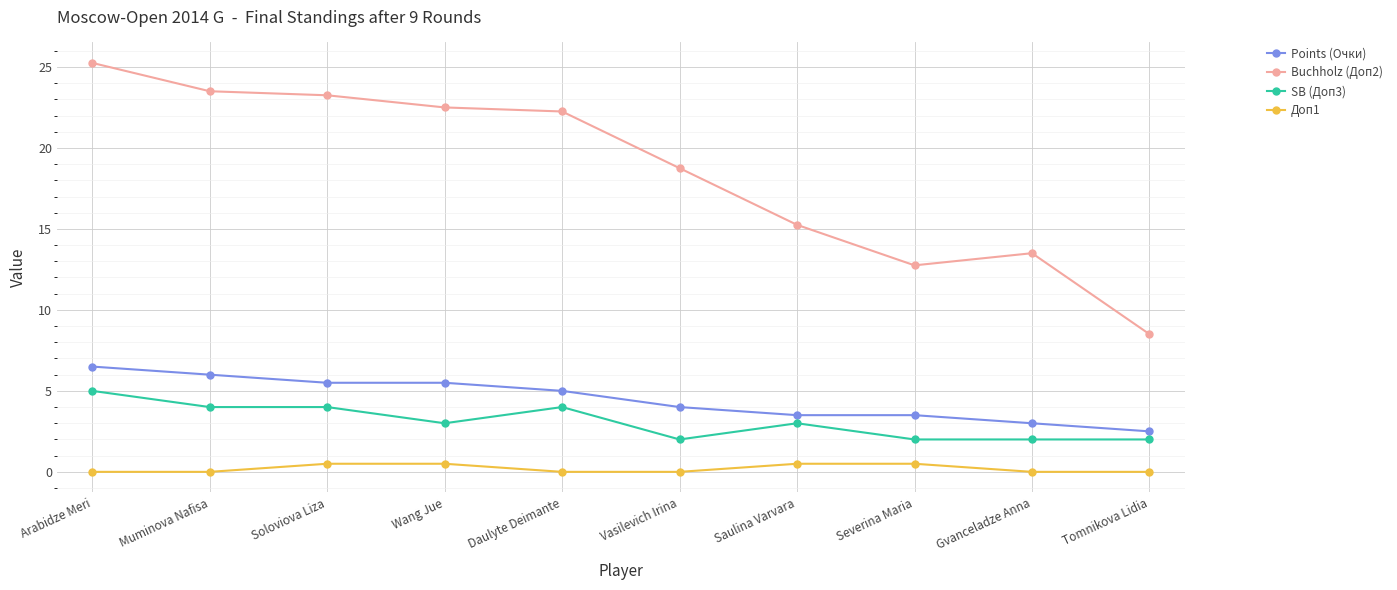

What position from the right is Arabidze Meri?

10